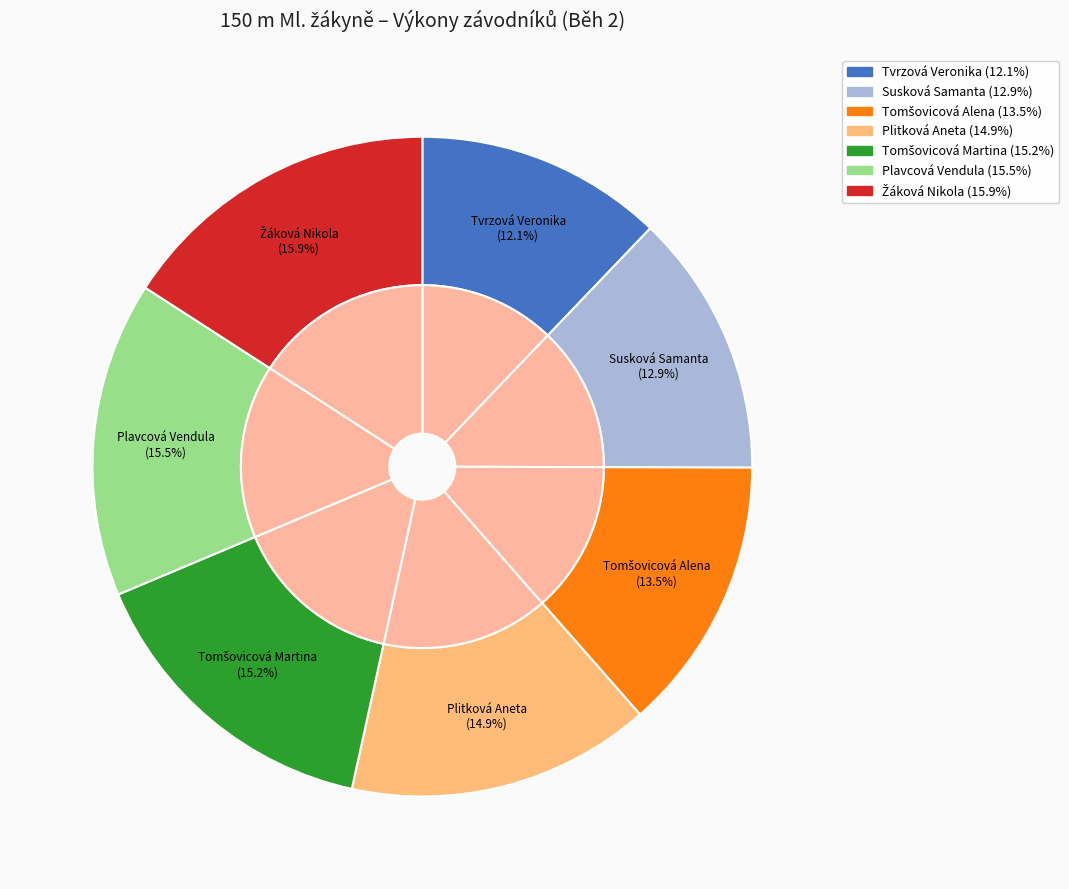

Which has a higher value, Žáková Nikola or Tomšovicová Martina?

Žáková Nikola